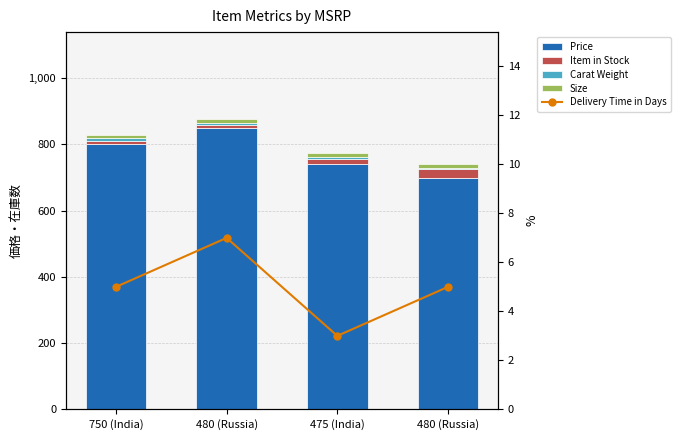

What is the value of the Carat Weight bar at the 4th from the left?

3.8